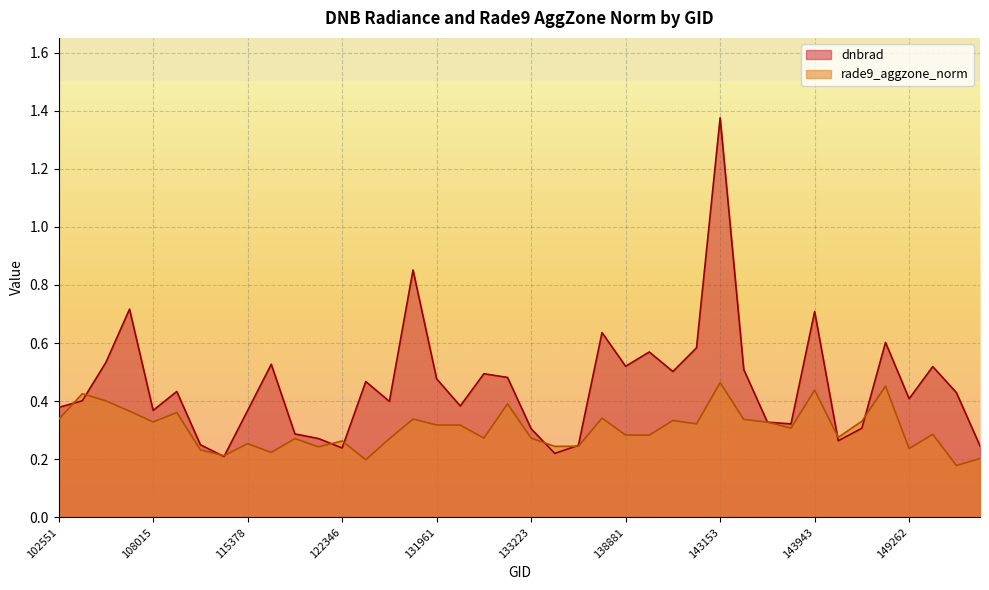

Which series has the largest range (max minus min)?

dnbrad